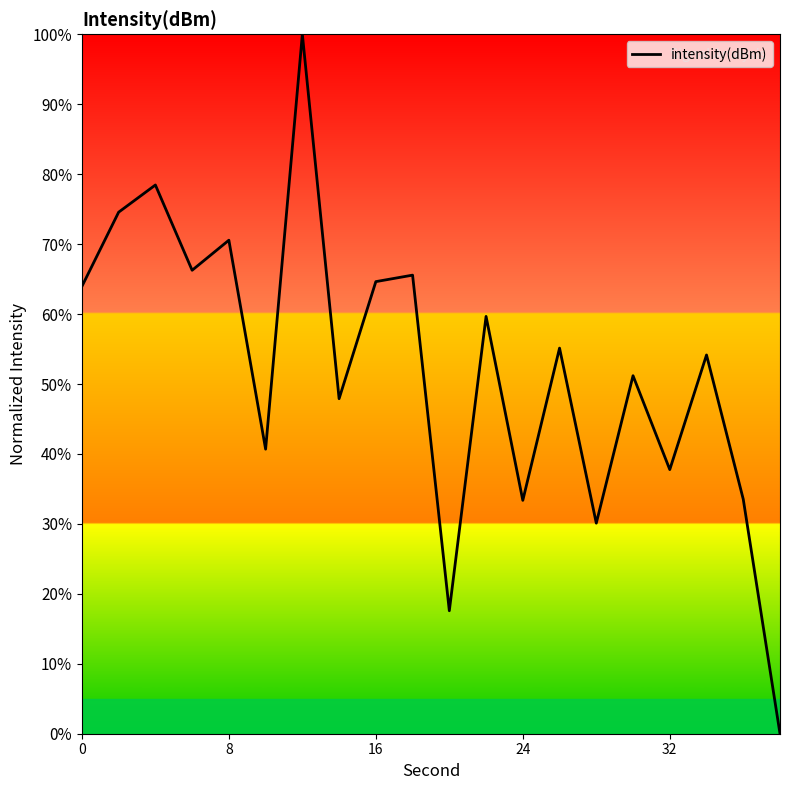

What is the difference between the maximum and minimum values?

100.0